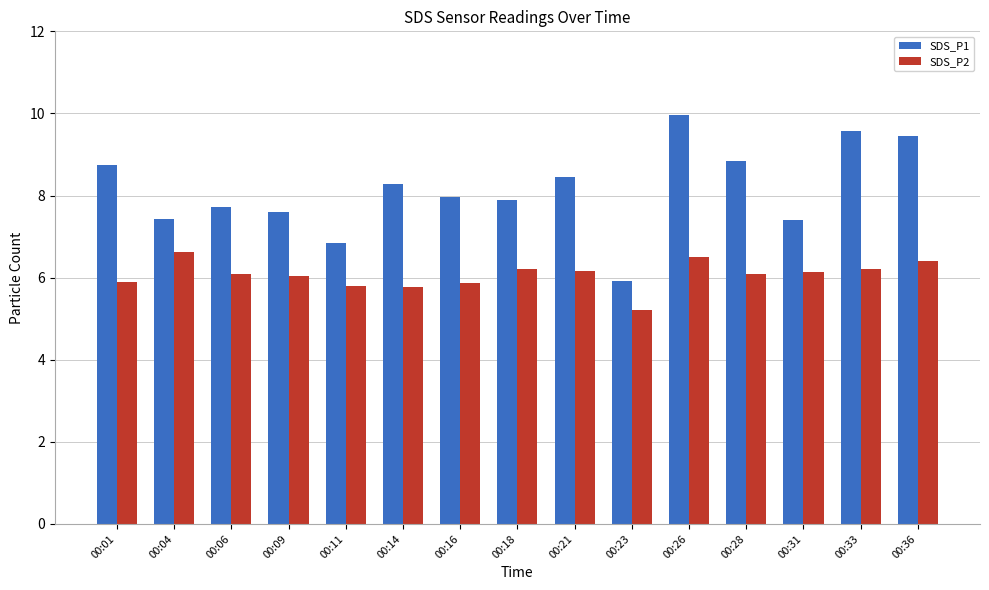

What is the difference between the highest and lowest values at 00:18?

1.7